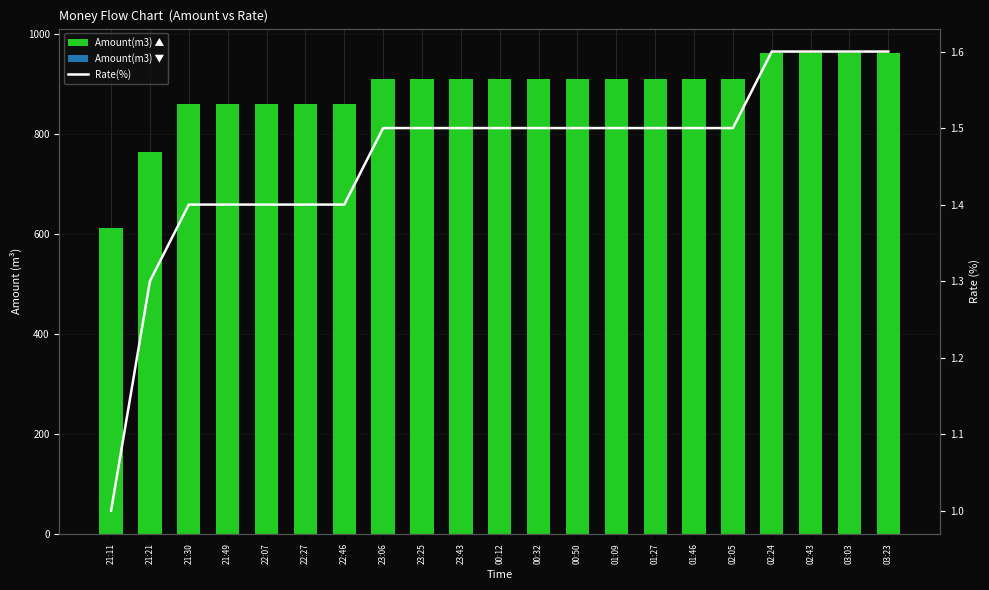

Which series has the largest total across all categories?

Amount(m3) ▲